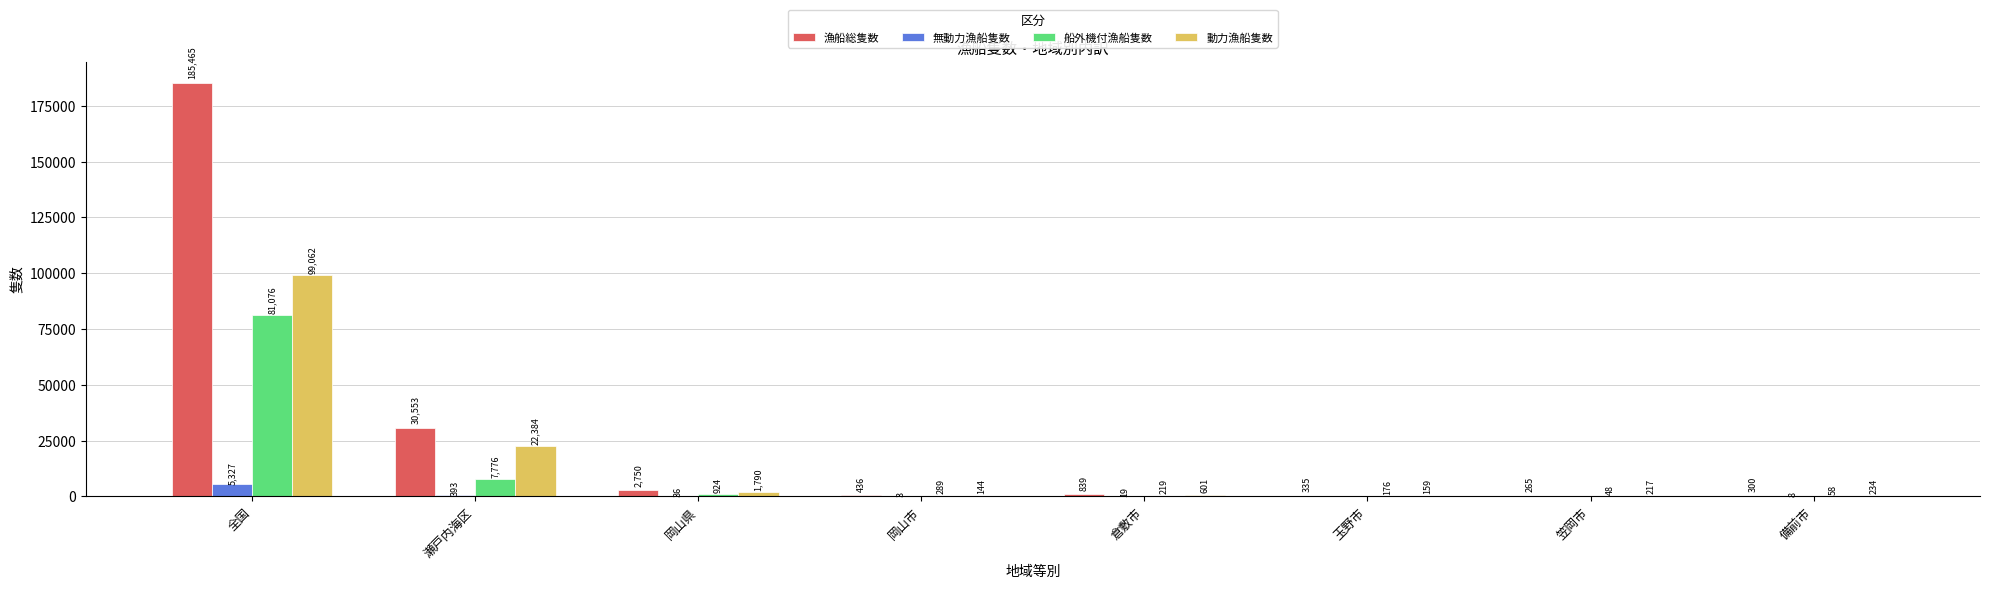

Is it true that 船外機付漁船隻数 equals 176 at 玉野市?

True